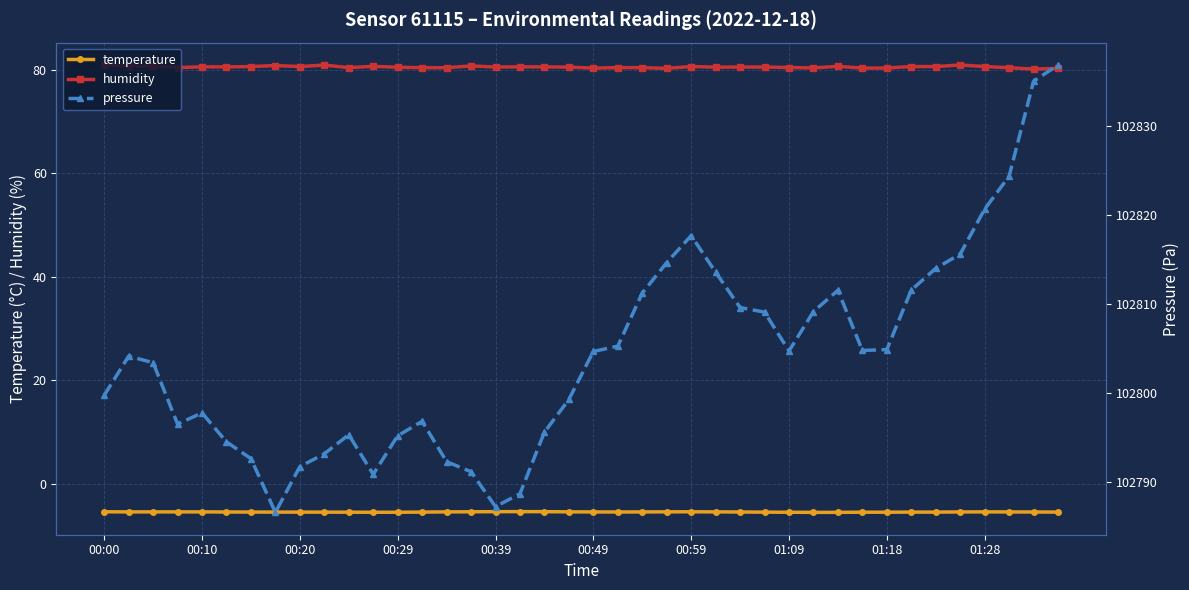

True or false: humidity and temperature cross at least once.

False